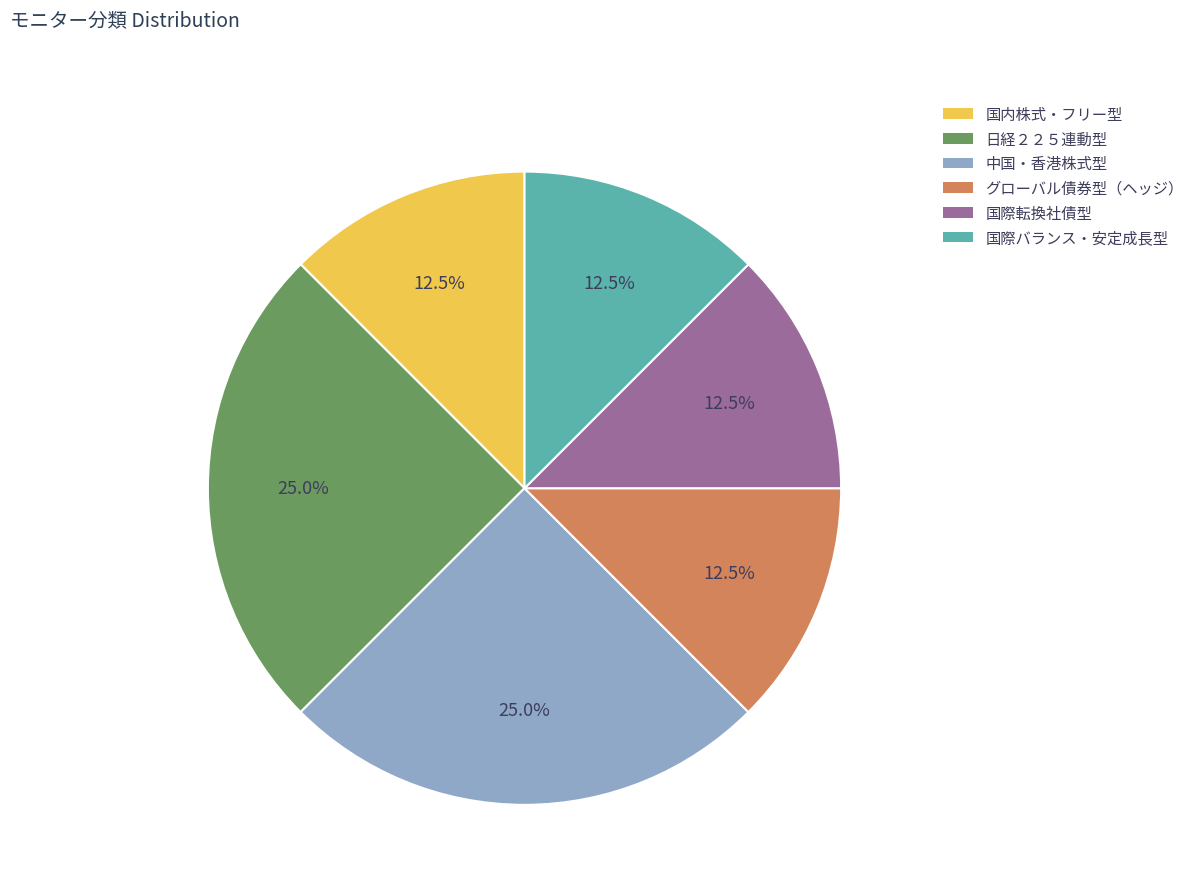

The 日経２２５連動型 slice represents 25% of the pie. True or false?

True